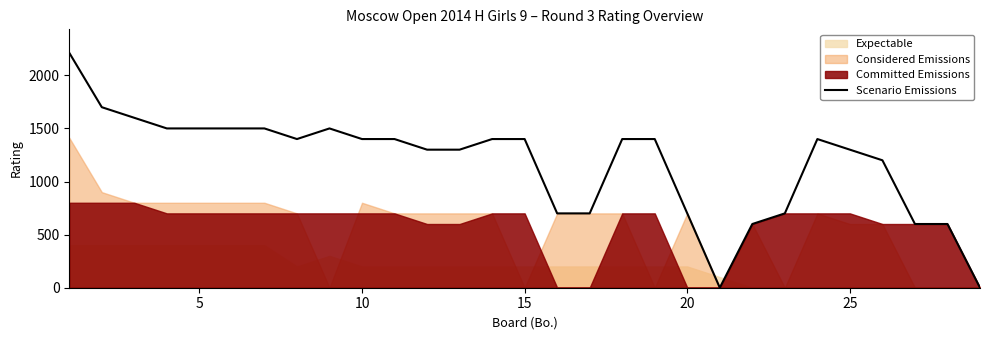

What is the maximum value for Scenario Emissions?

2212